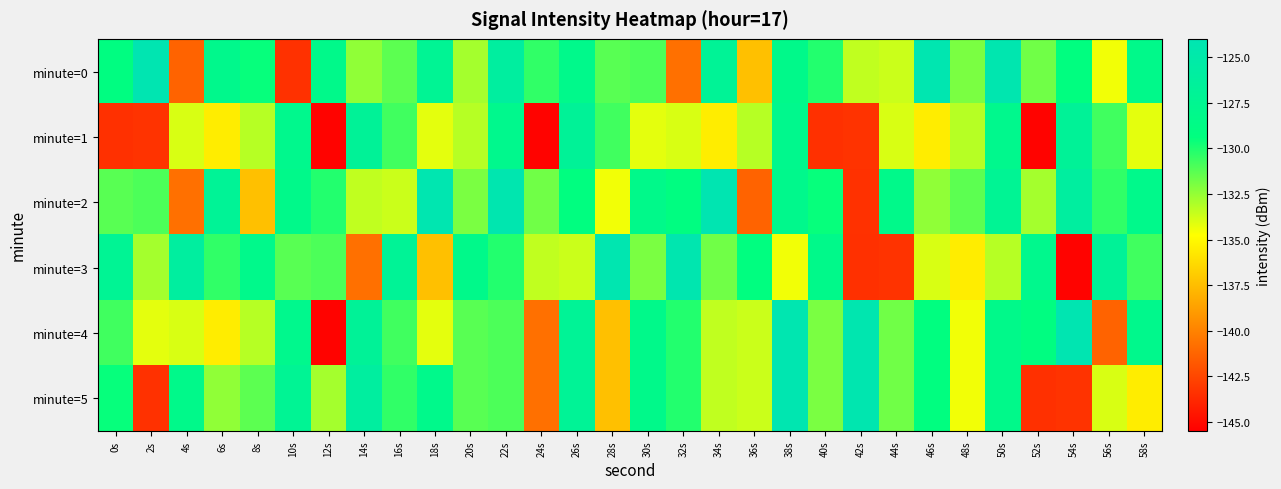

At which category is the sum across all series the highest?

38s